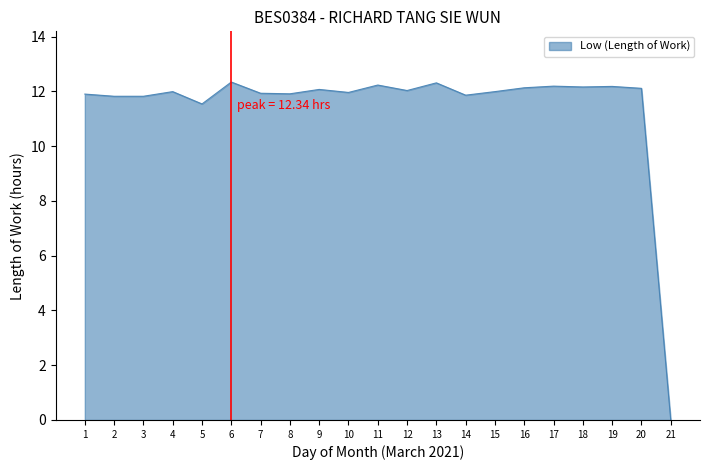

How many values are below 11?

1